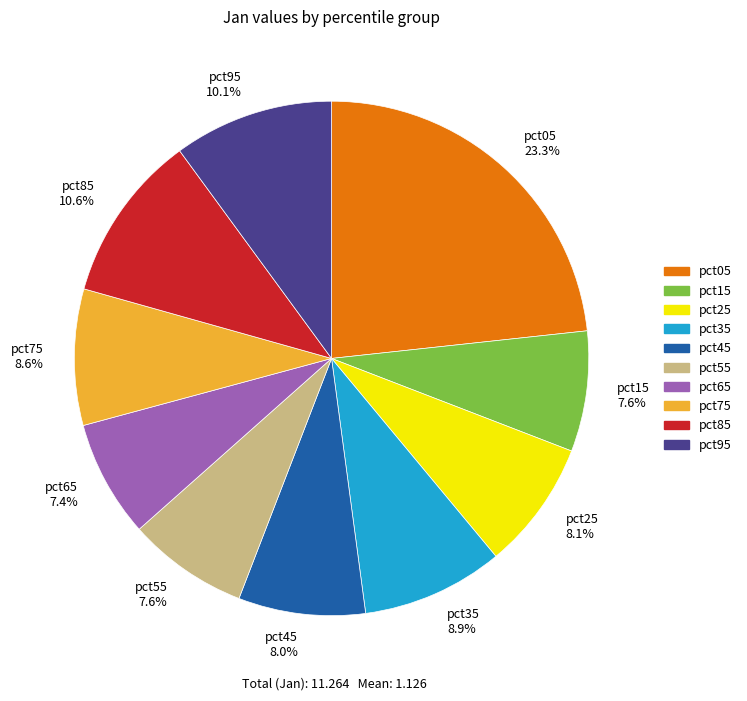

To the nearest percent, what is the difference between the largest and smallest slice percentages?

16%